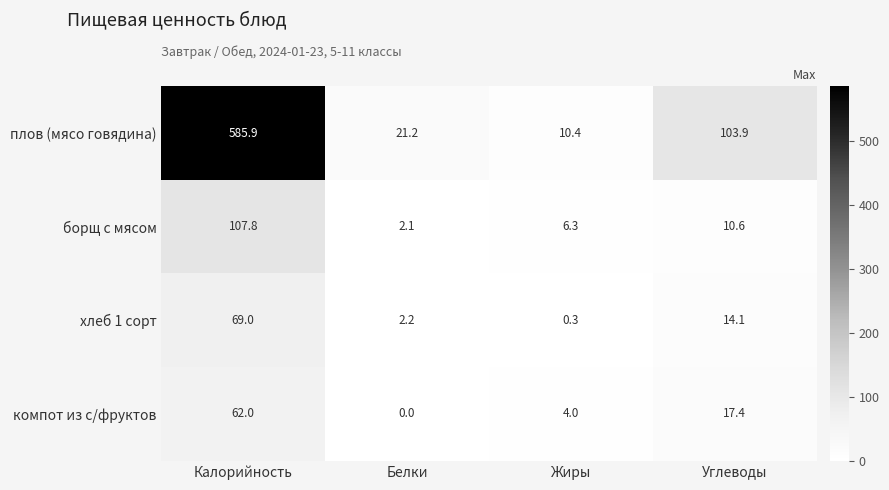

What is the greatest value displayed?

585.9